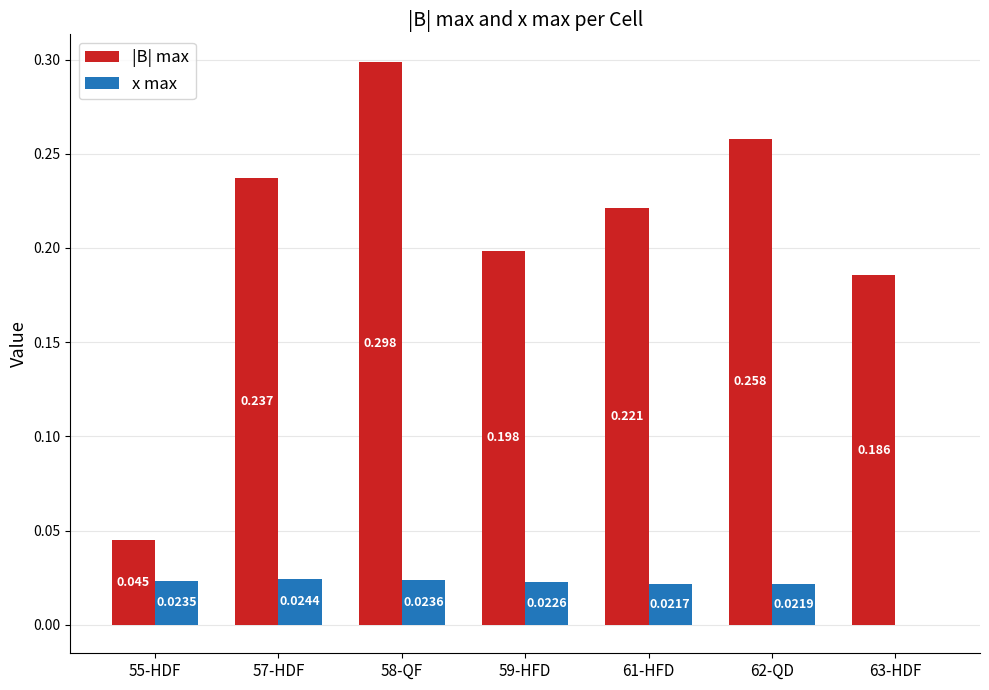

Which series changed the most between 55-HDF and 62-QD?

|B| max